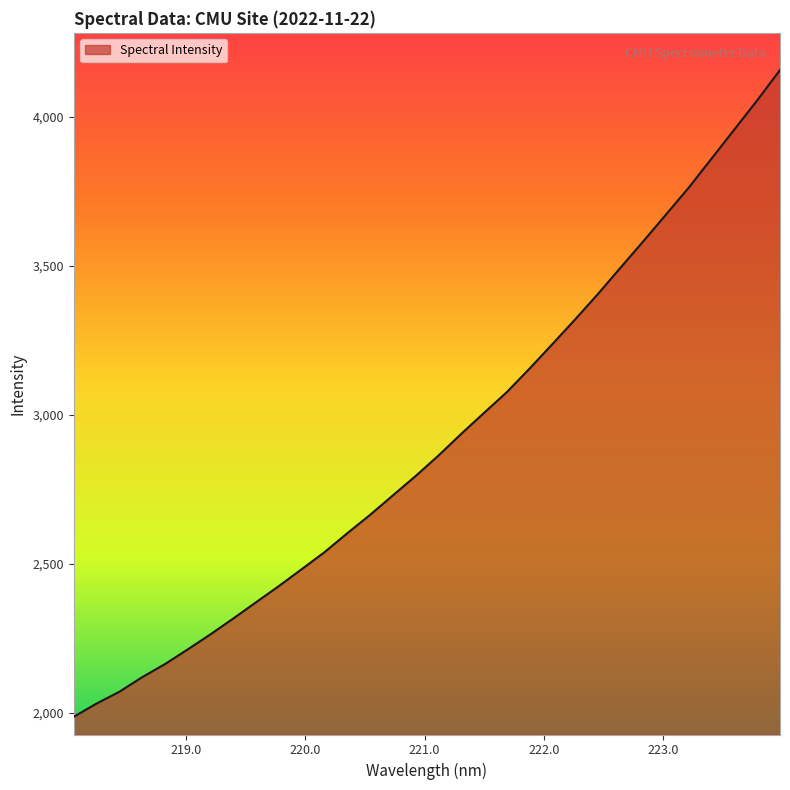

How many lines are shown in the chart?

1